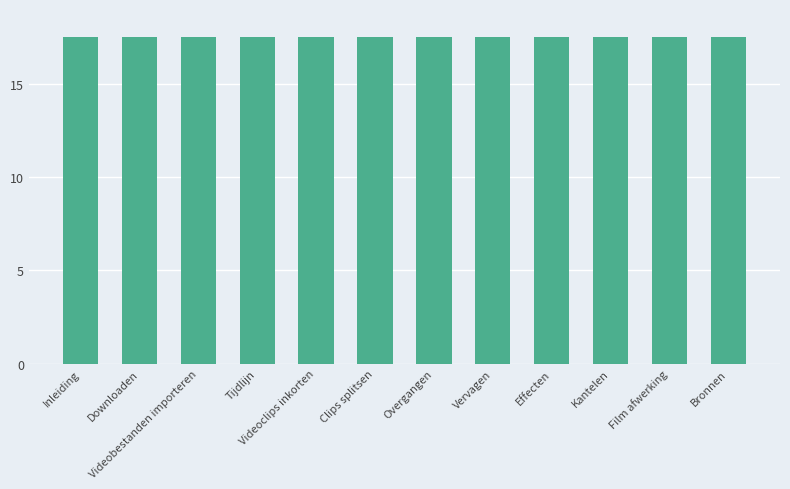

Read the value at Bronnen.

17.5